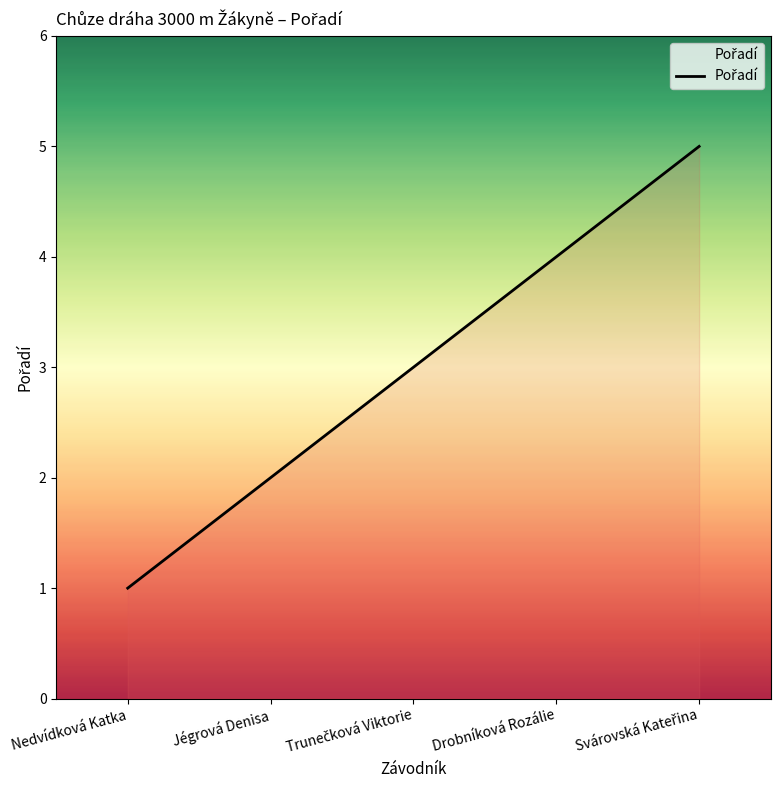

What value does the data have at Drobníková Rozálie?

4